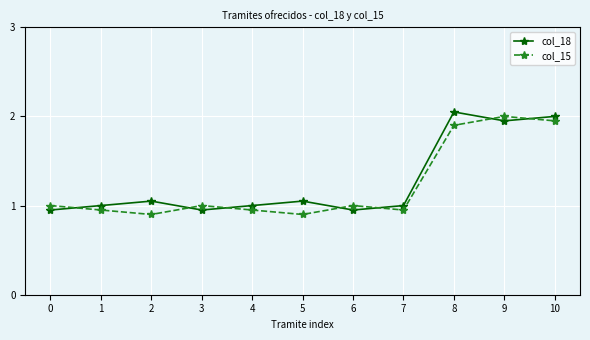

What is the sum of the col_18 values at 1 and 9?

3.0